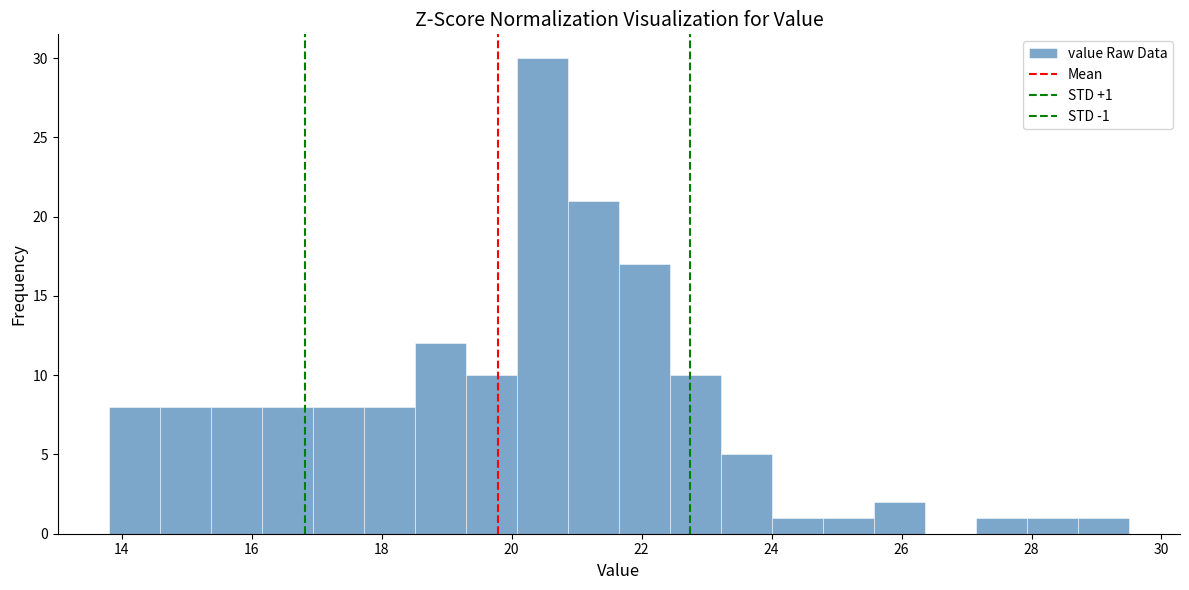

Around what value on the x-axis is the tallest bar? Give the approximate position of its centre, as read against the axis.

20.4